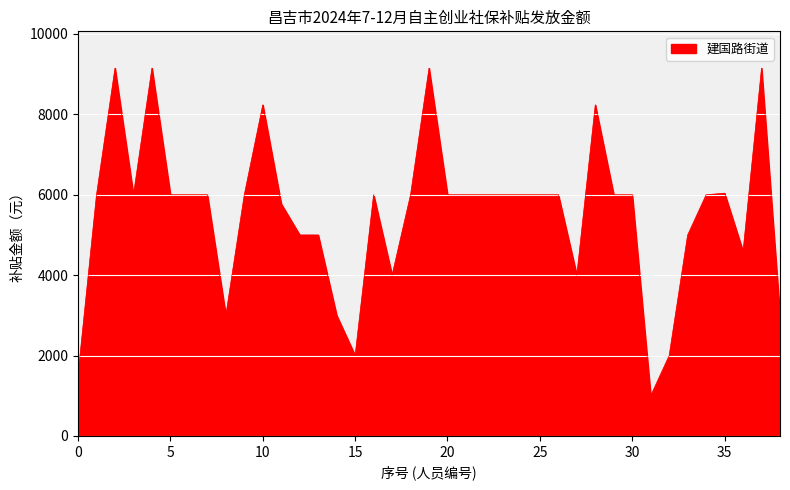

Does the chart display data point markers on the line(s)?

No